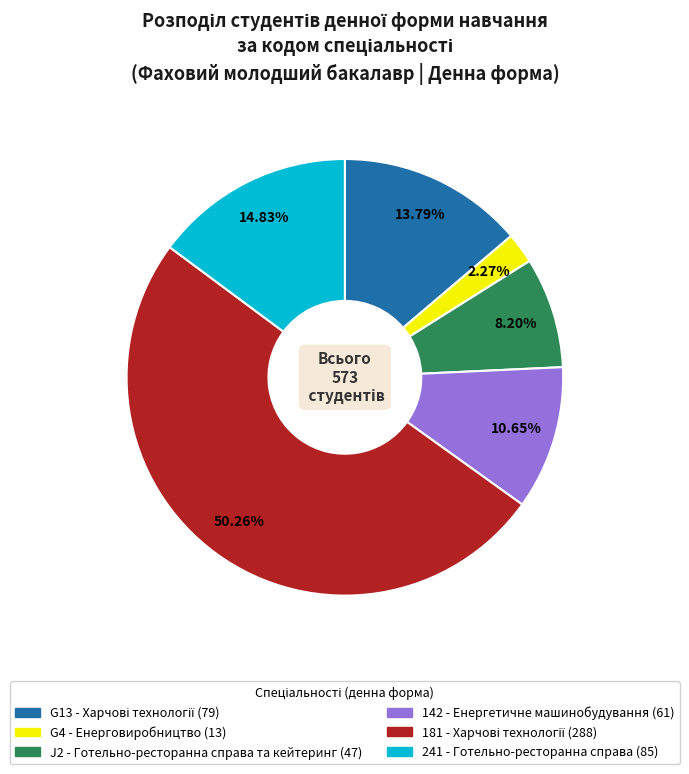

To the nearest percent, what is the average slice percentage?

17%